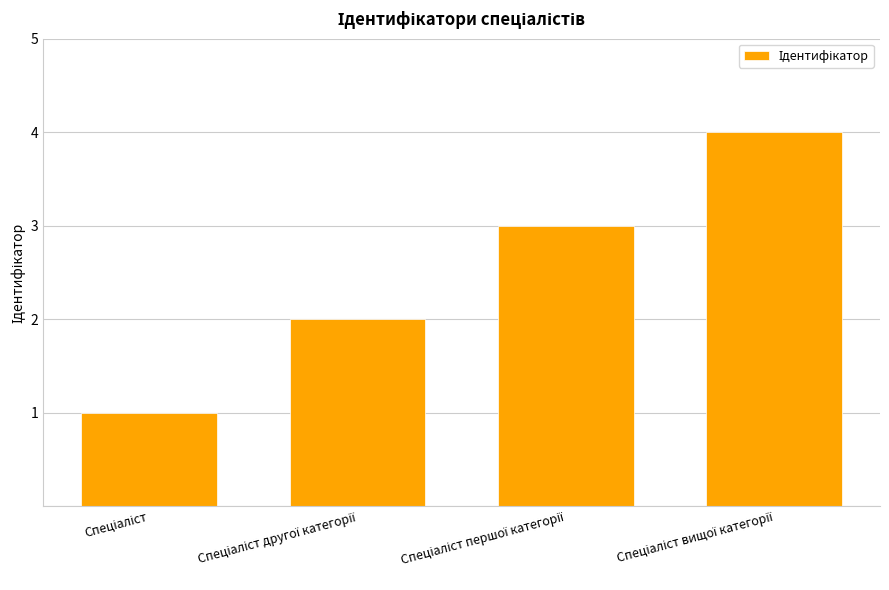

What is the difference between the maximum and minimum values?

3